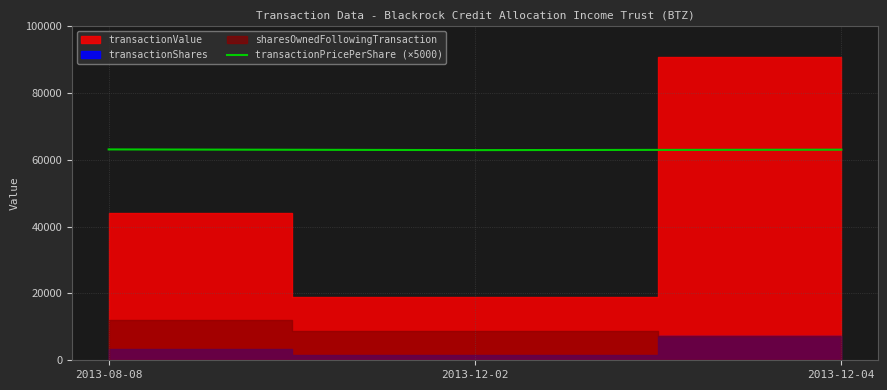

What is the lowest value of the transactionPricePerShare (×5000) series?

62933.0